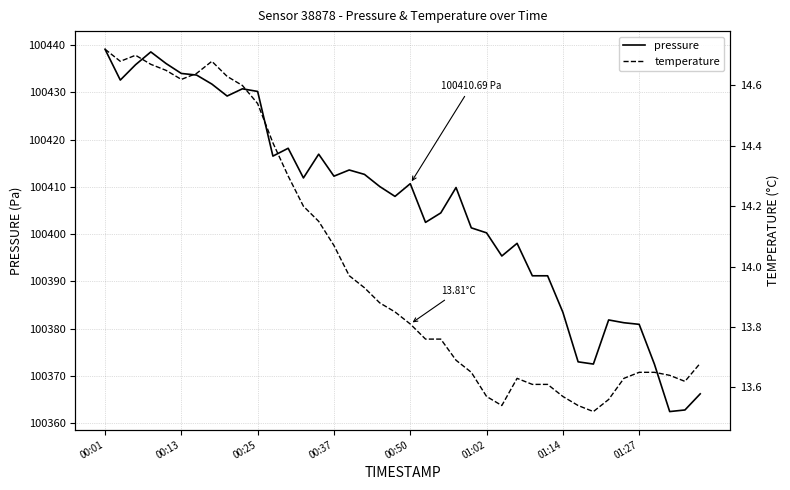

What is the difference between the highest and lowest values at 26?

100381.8